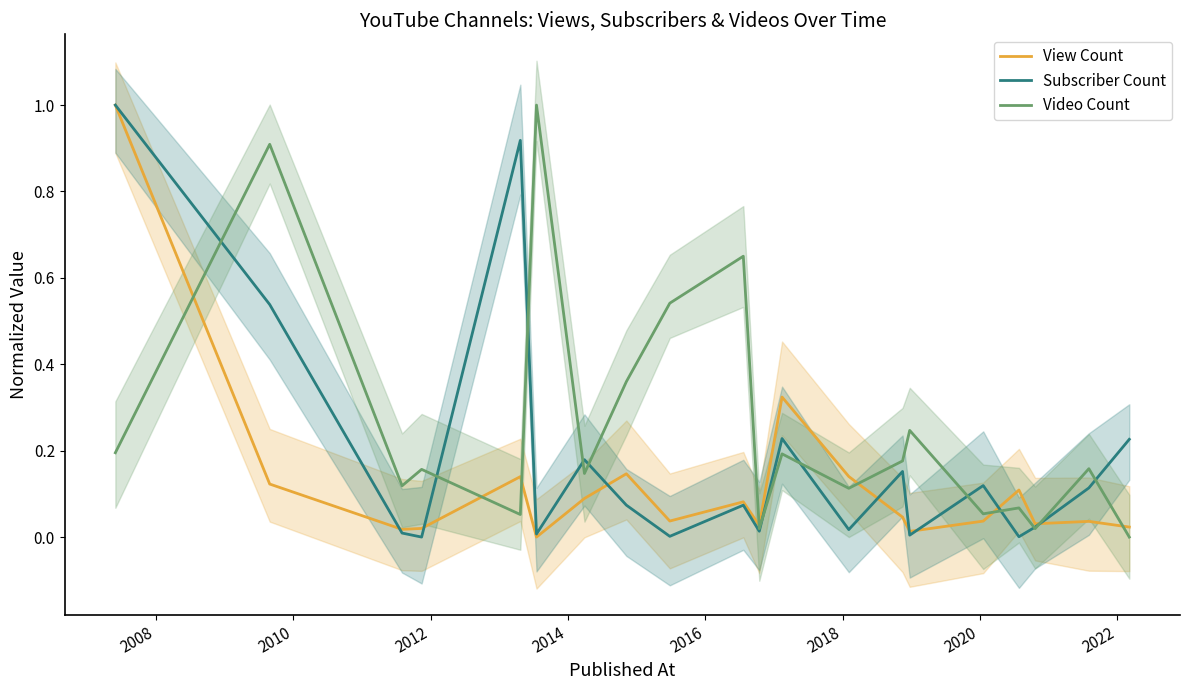

What is the average value of the Subscriber Count series?

0.2